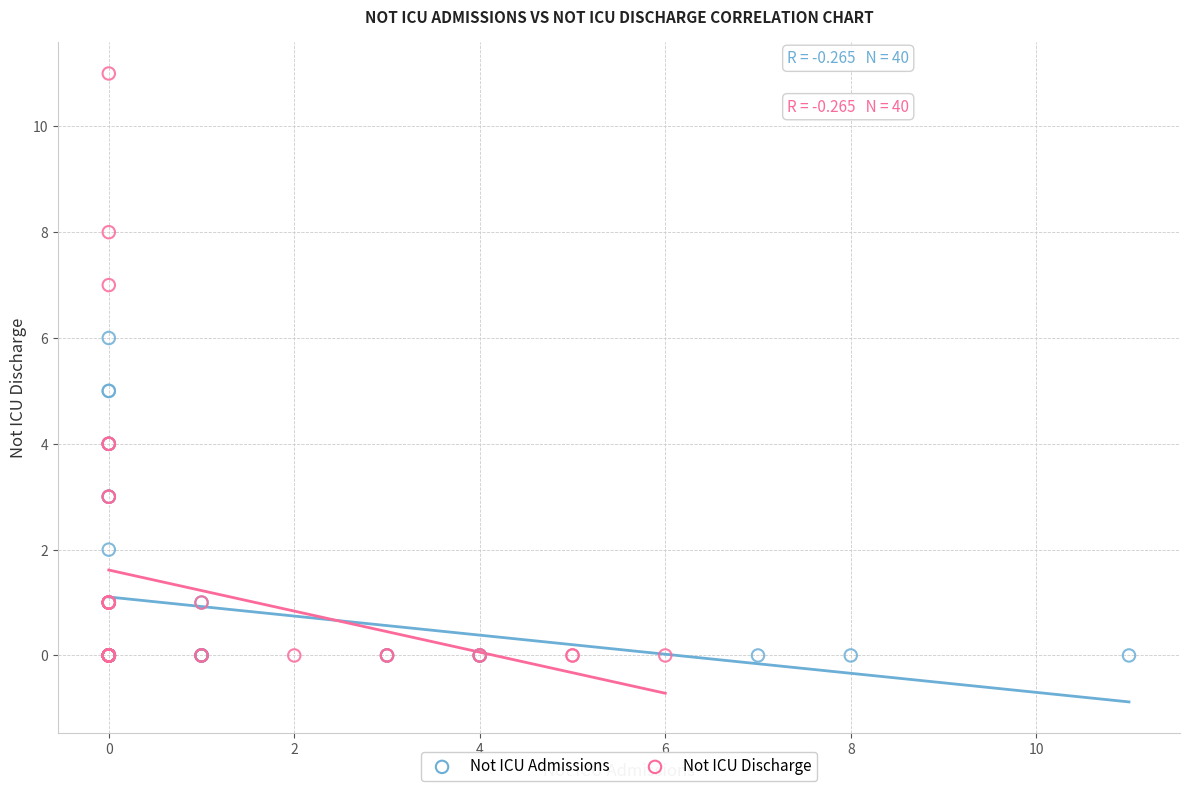

Which series has the largest Y range (max minus min)?

Not ICU Discharge